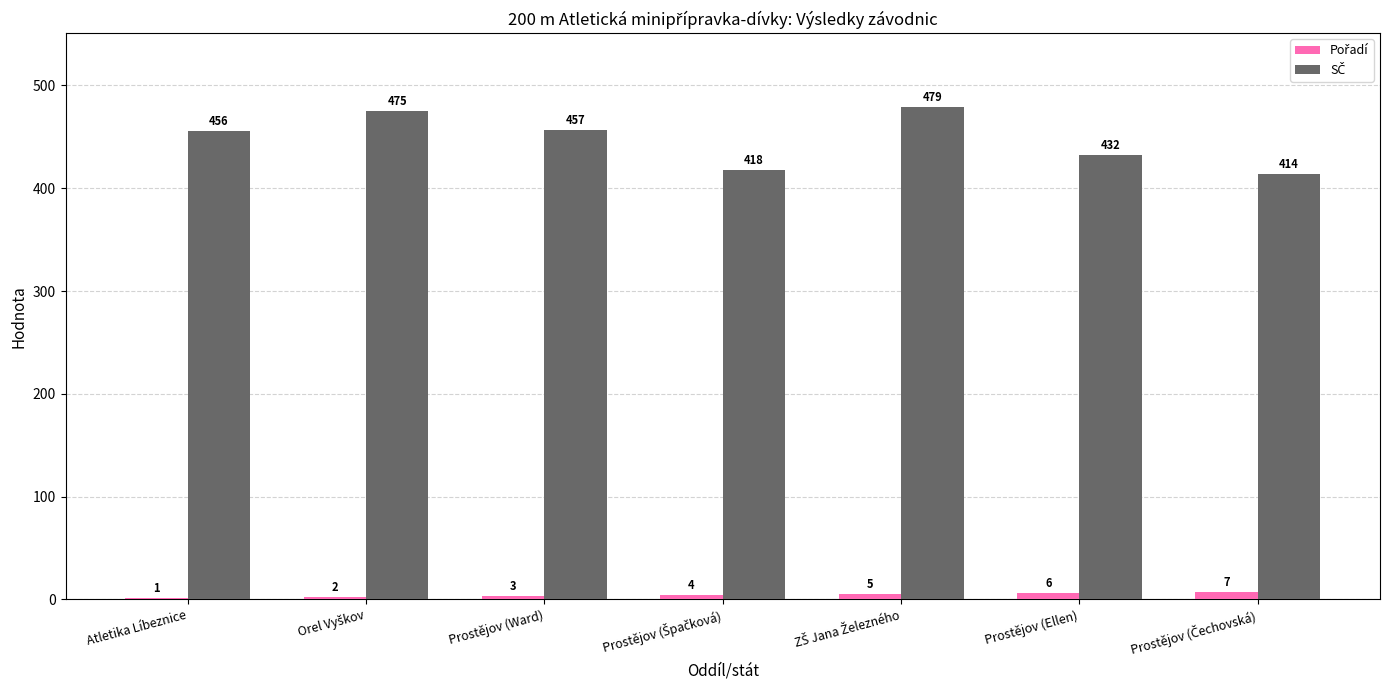

The SČ series shows 414 at Prostějov (Čechovská). True or false?

True